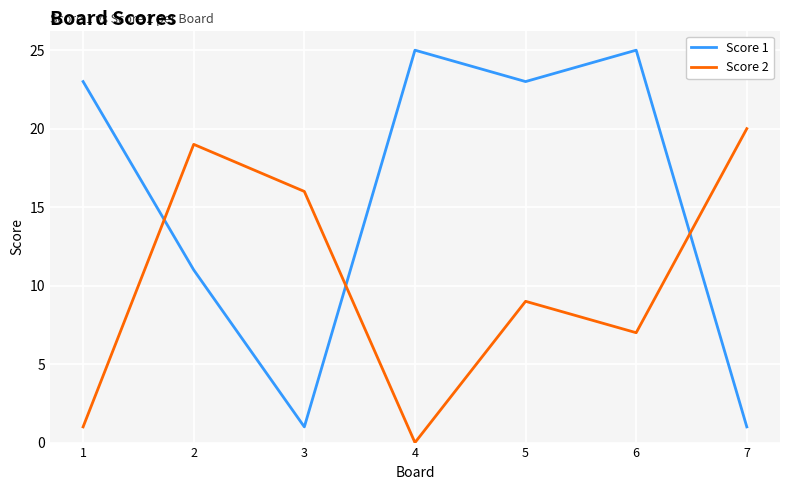

At which category does the chart reach its minimum across all series?

4